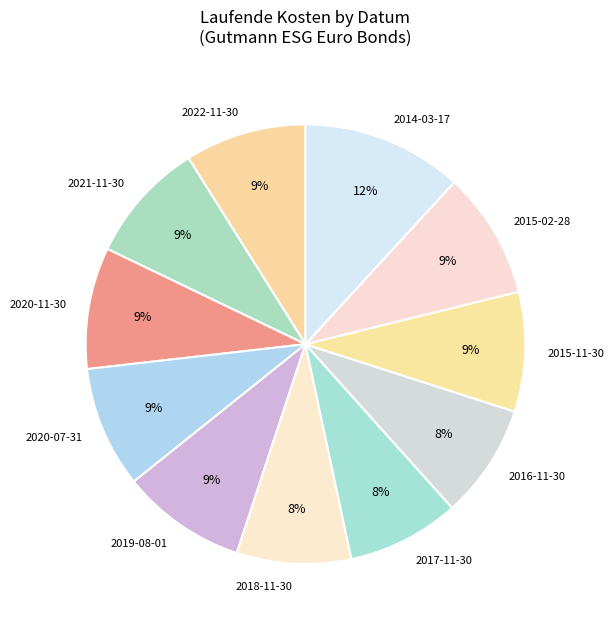

To the nearest percent, what is the combined percentage of 2022-11-30 and 2016-11-30?

17%